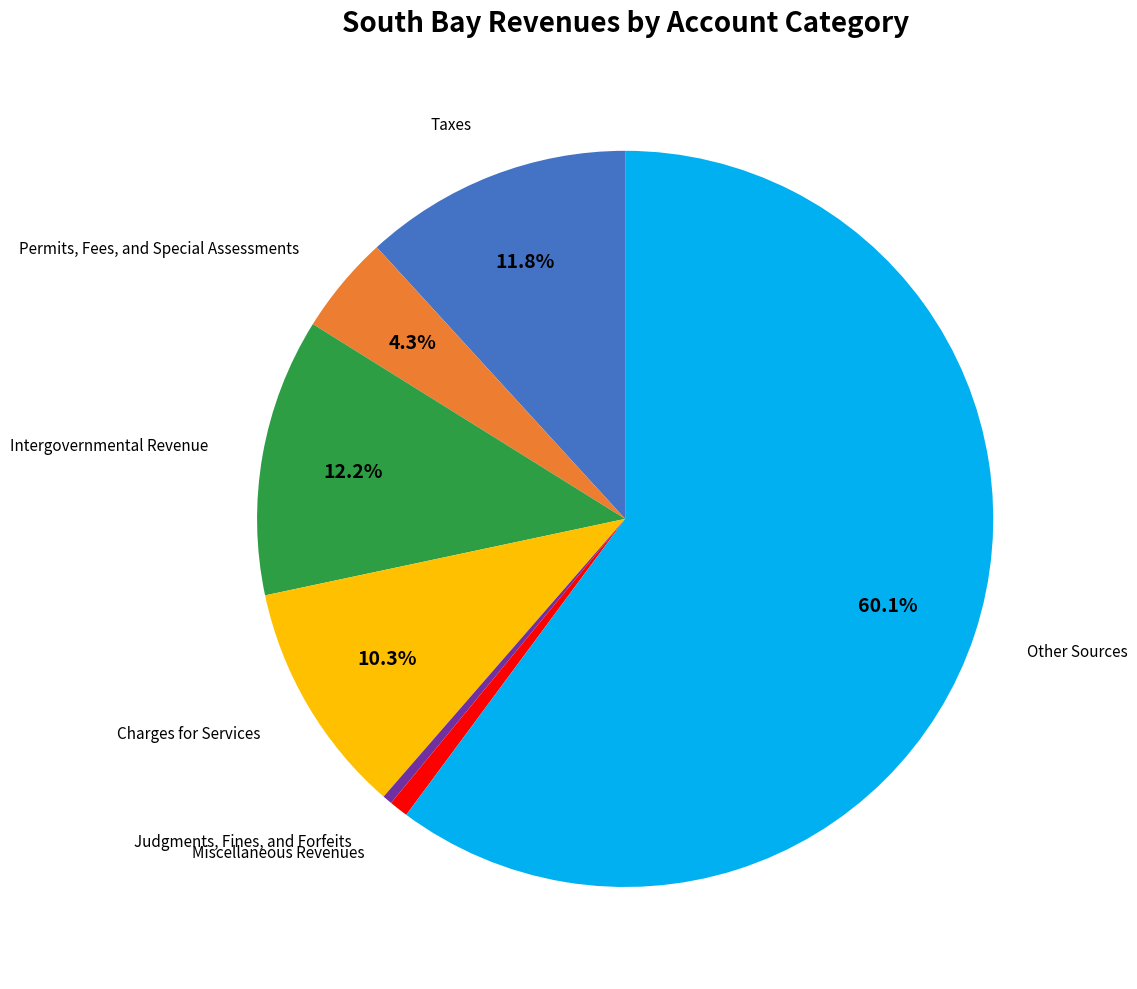

Does any single category account for the majority?

Yes